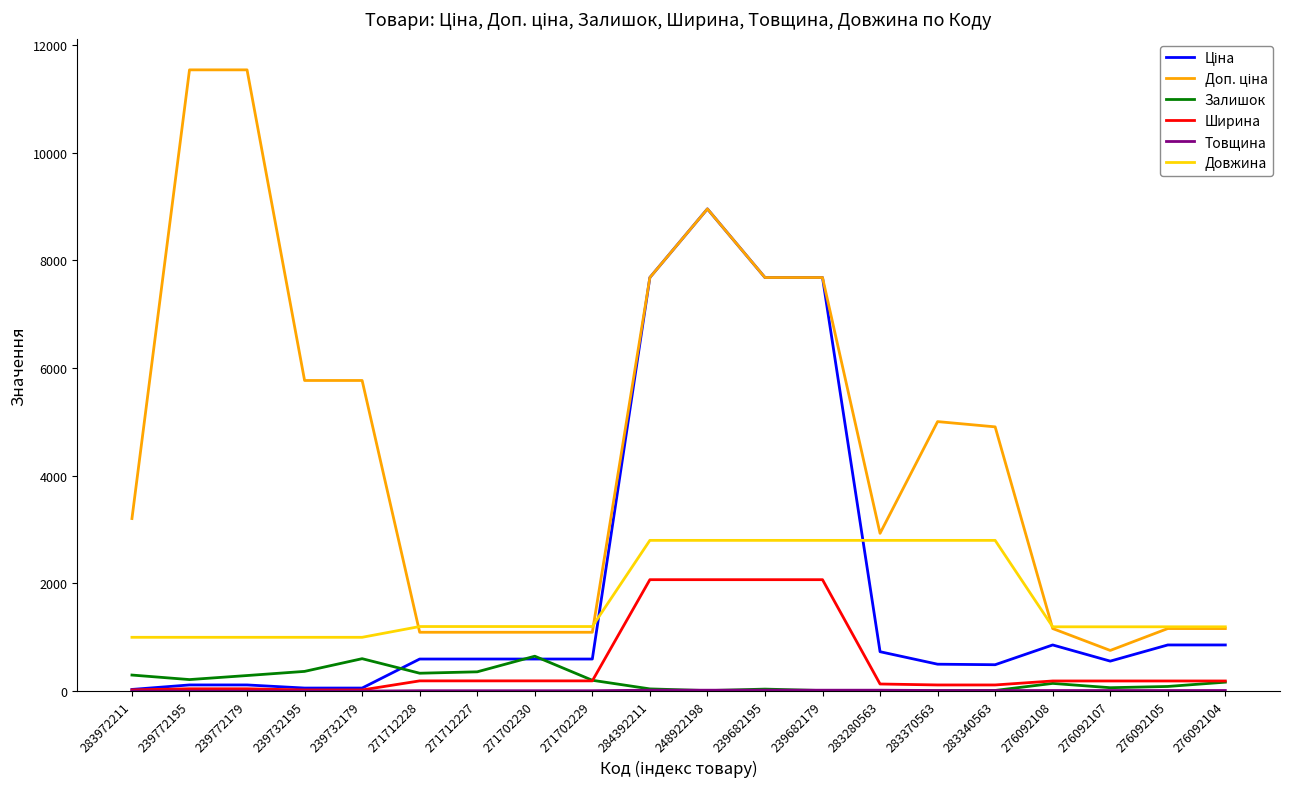

What is the difference between the Залишок values at 283340563 and 239732179?

590.0